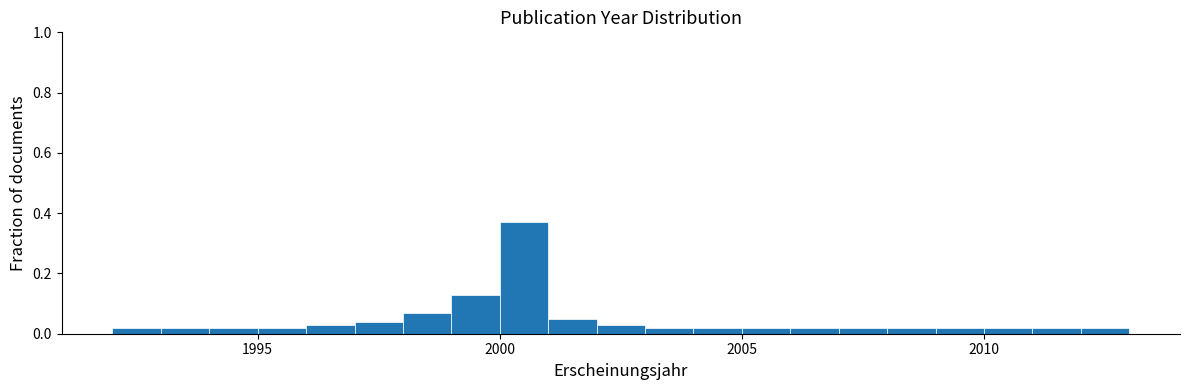

Around what value on the x-axis is the tallest bar? Give the approximate position of its centre, as read against the axis.

2000.5